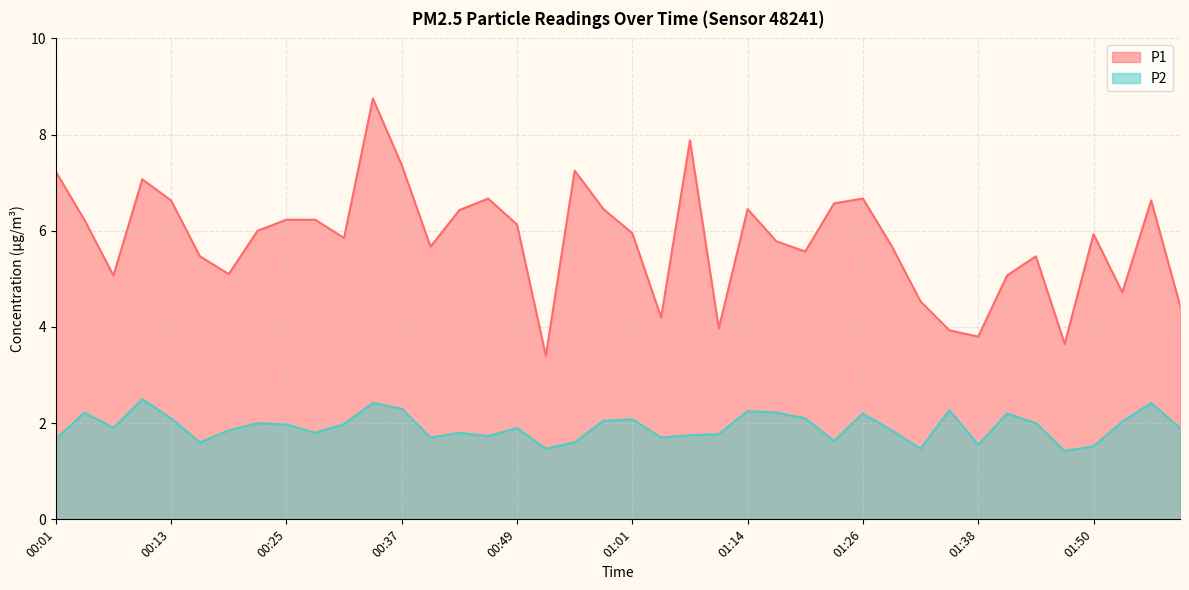

Which category has the highest value across all series?

00:34